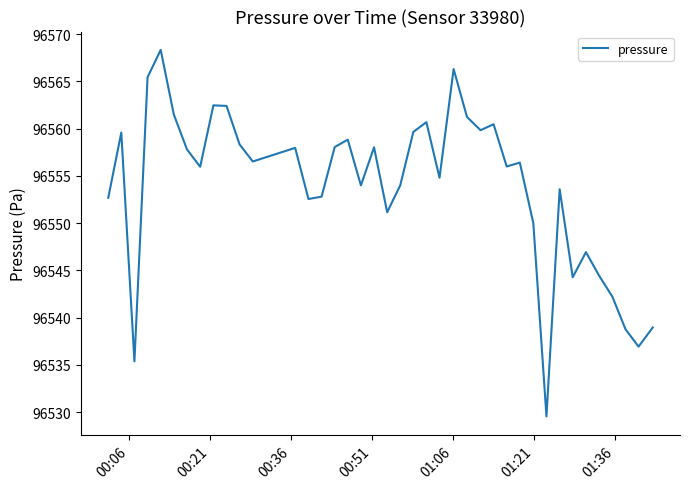

What is the minimum value shown in the chart?

96529.6